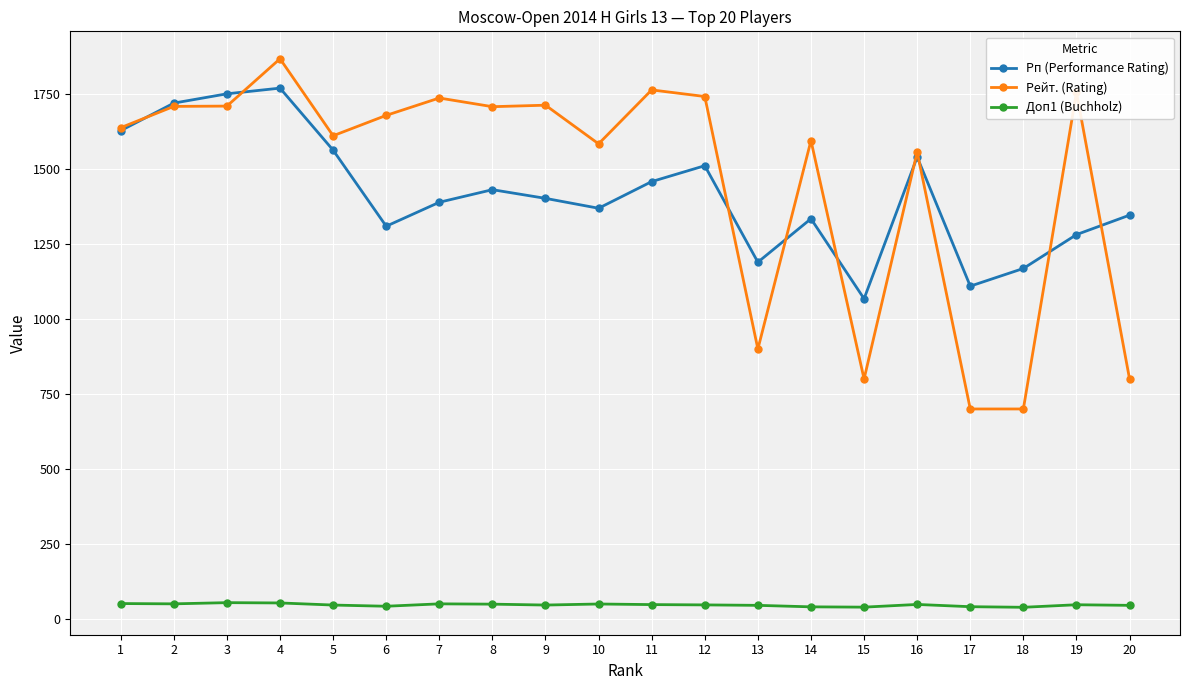

True or false: Рейт. (Rating) and Доп1 (Buchholz) intersect in this chart.

False